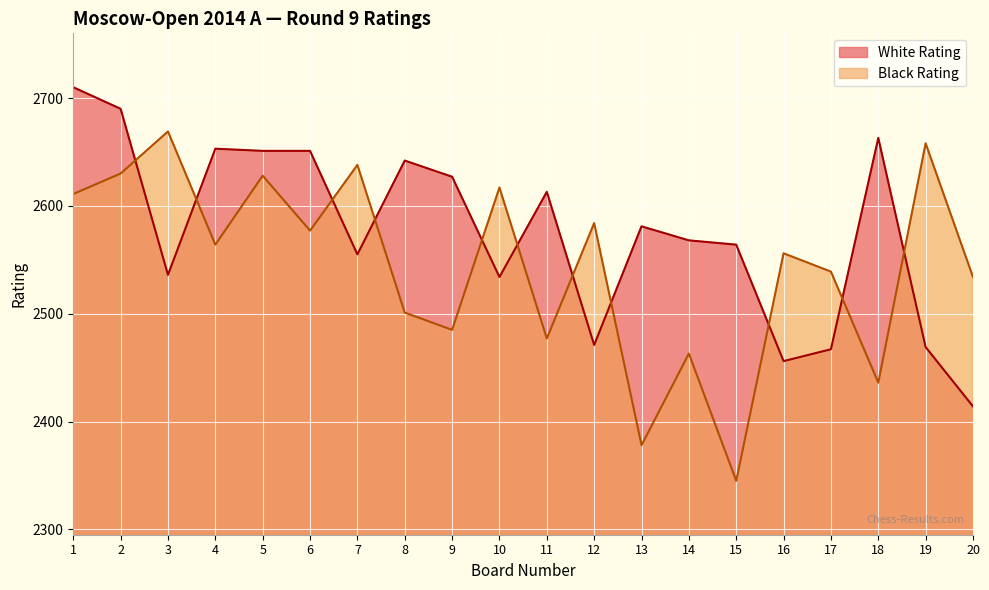

What is the difference between the White Rating values at 6 and 16?

195